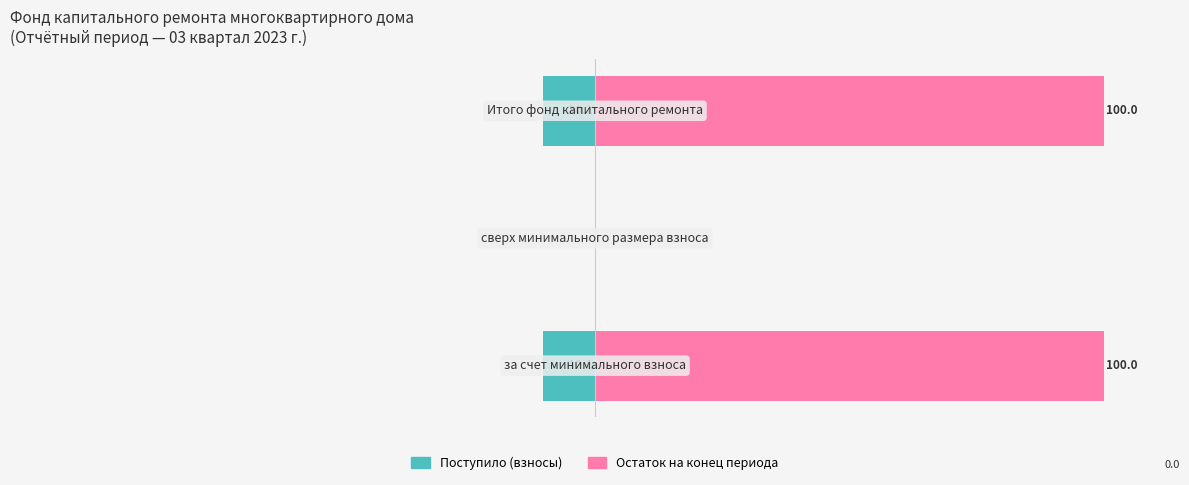

What is the difference between the highest and lowest values at 2?

110.1